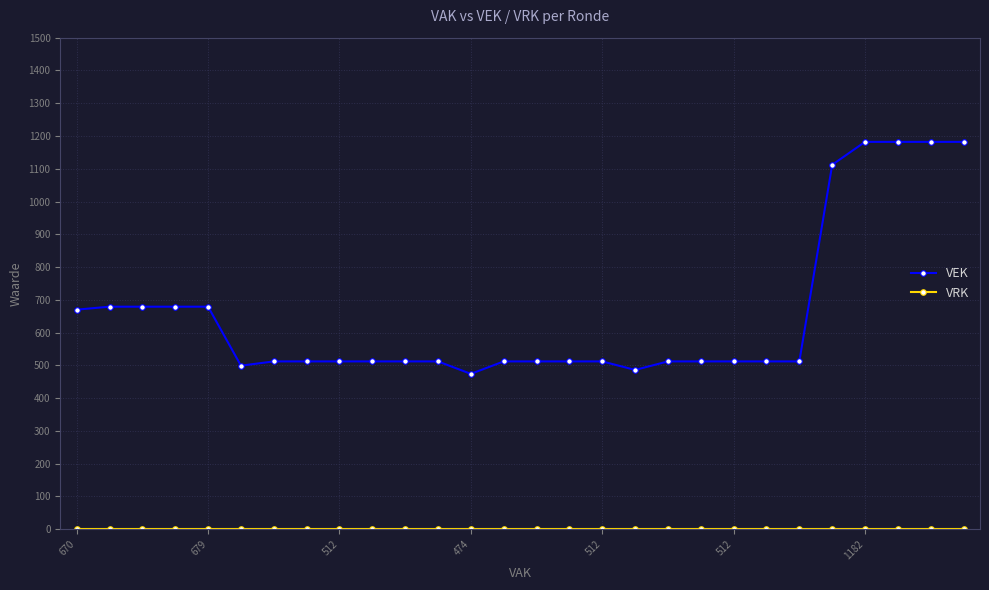

What is the maximum value shown in the chart?

1182